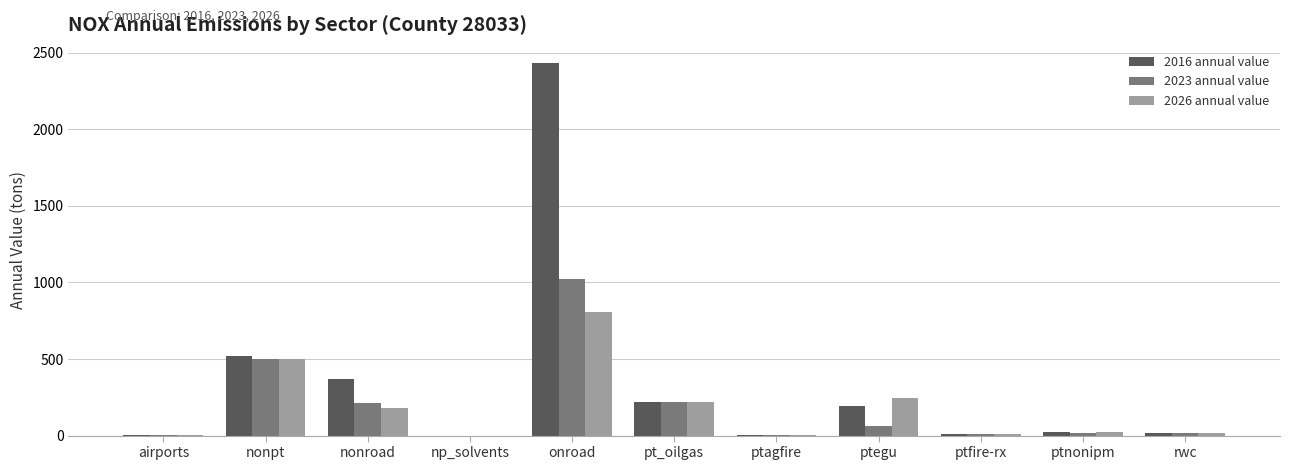

What is the greatest value displayed?

2430.3